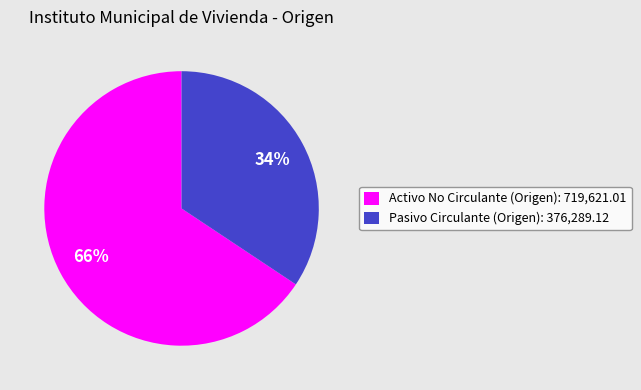

Count the number of slices in the pie.

2